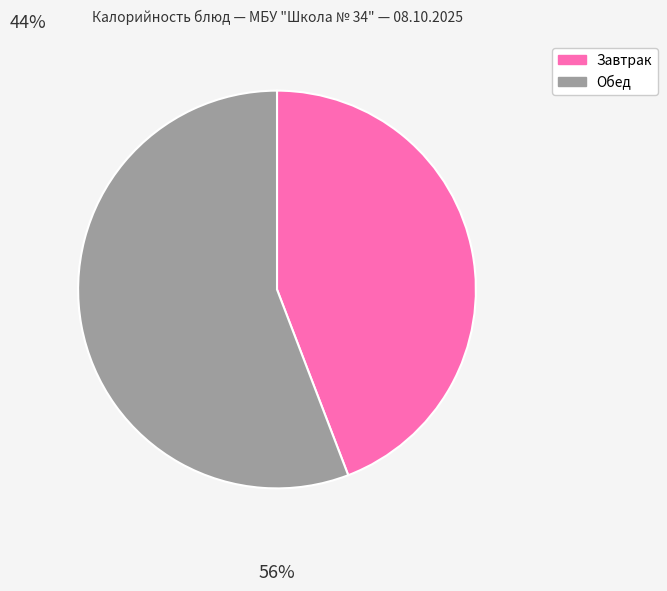

Is there a majority slice in this chart?

Yes